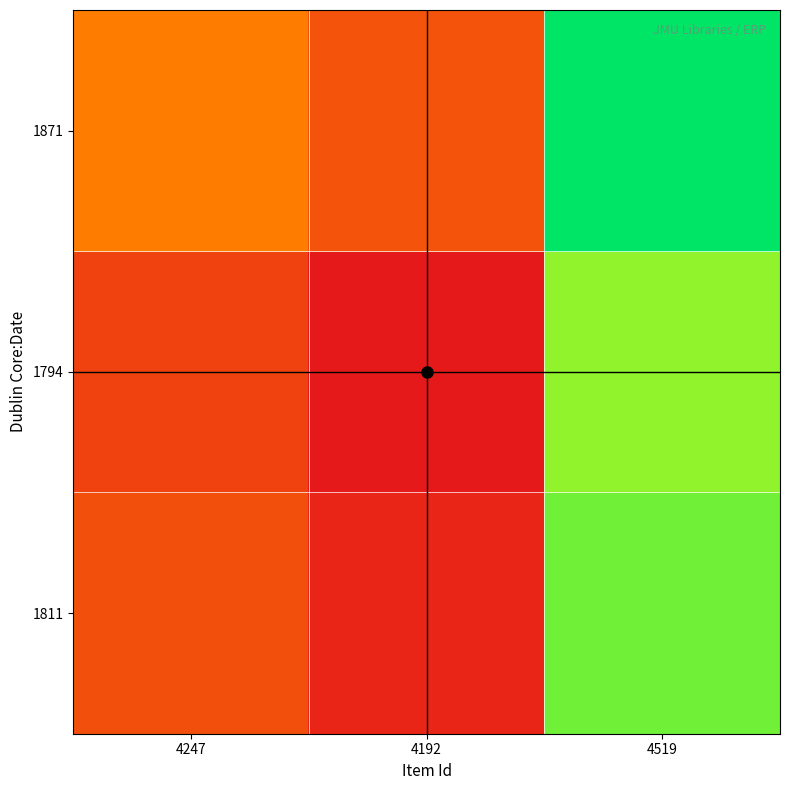

Which series has the largest range (max minus min)?

1794